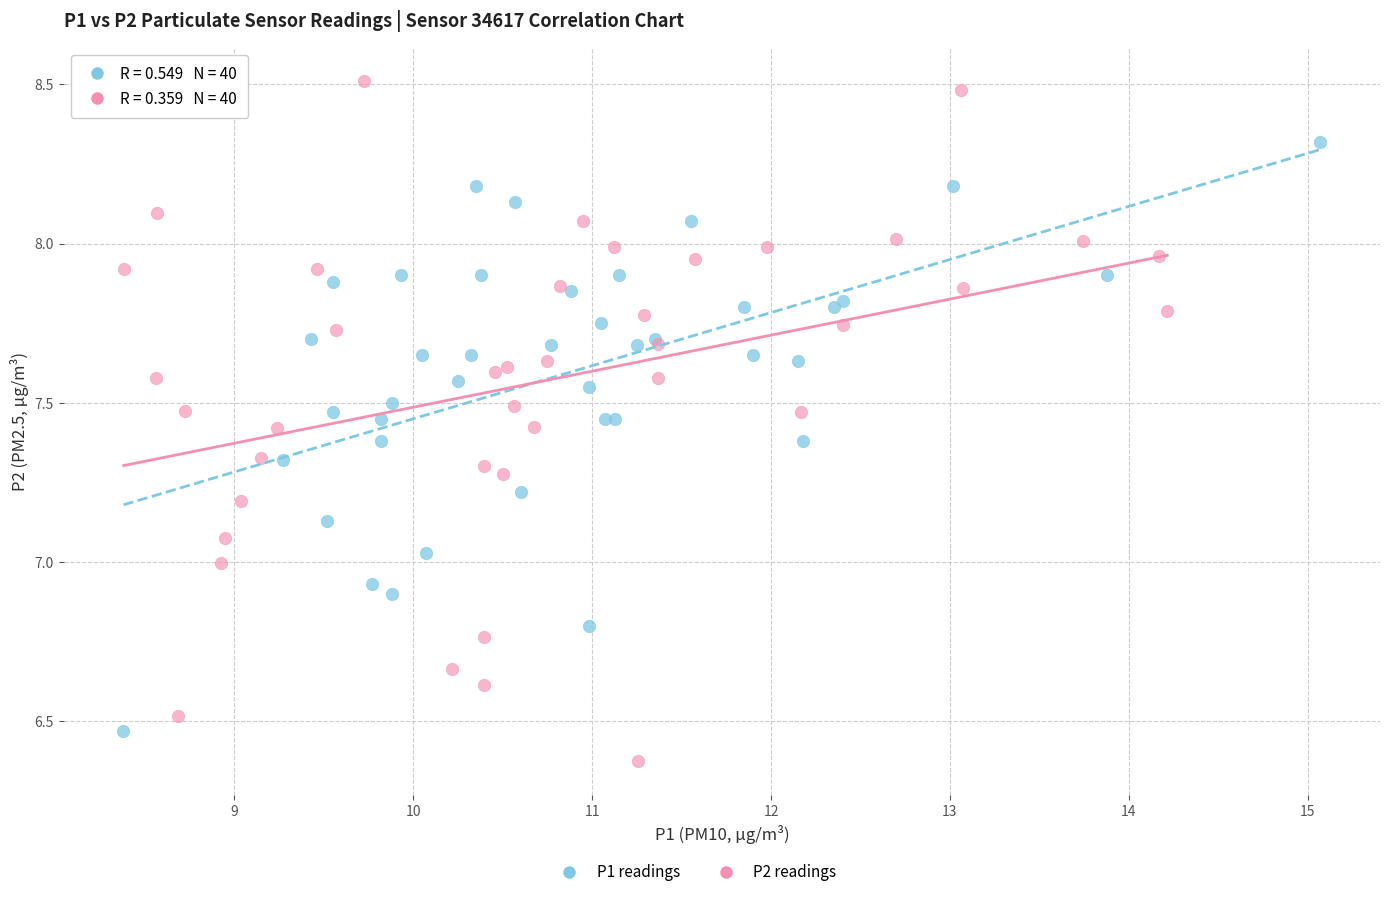

Which series reaches the maximum Y coordinate?

P2 readings